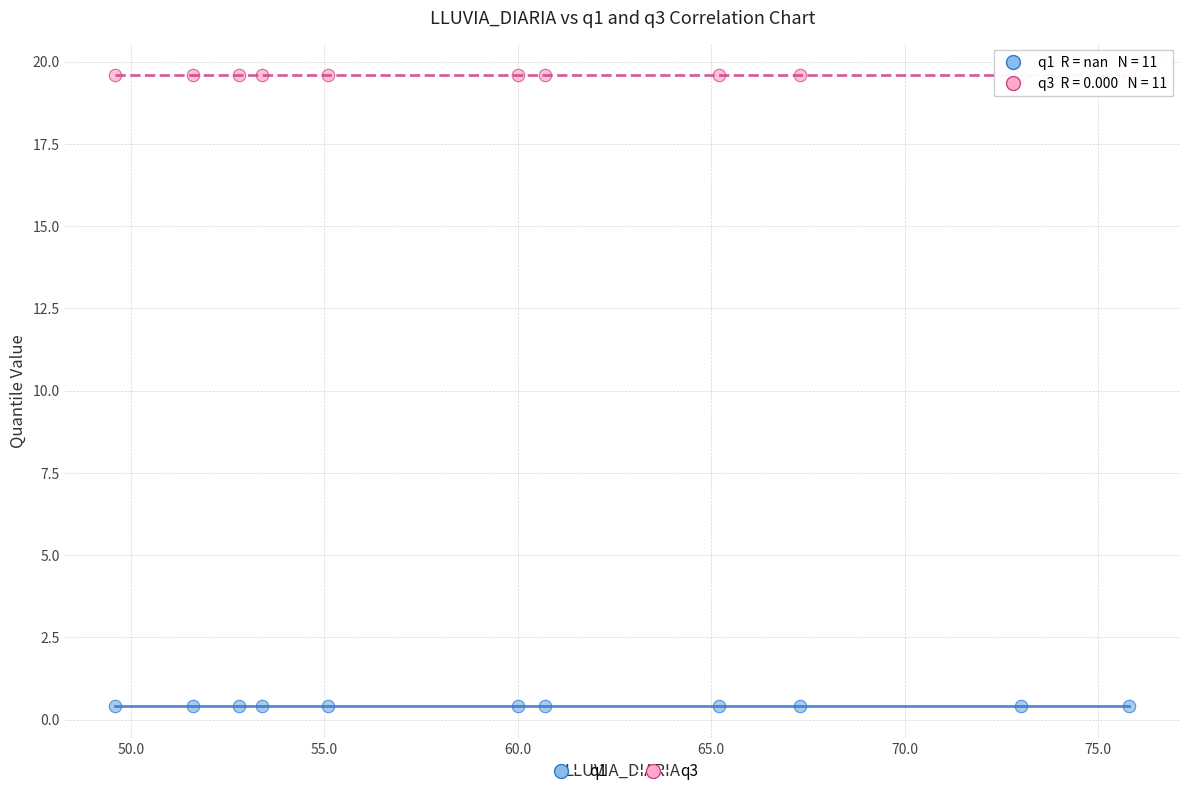

Which series contains the highest Y value?

q3